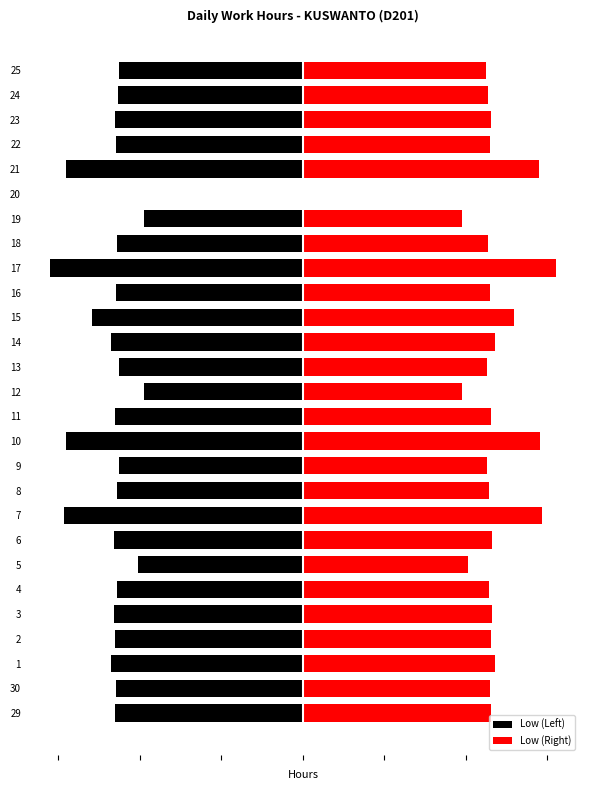

List the series in order of their peak value, lowest first.

Low (Left), Low (Right)